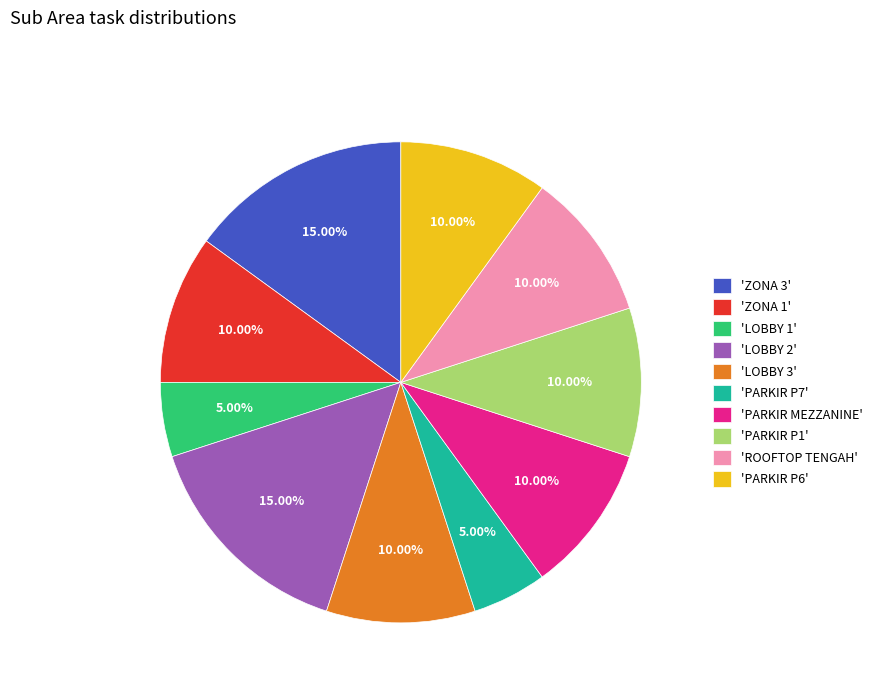

How many segments does this pie chart have?

10